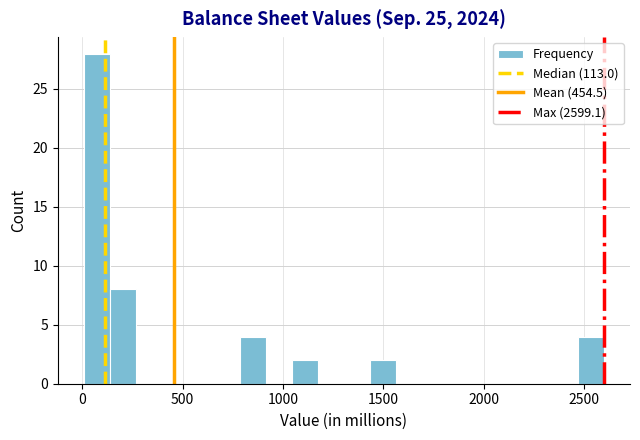

Around what value on the x-axis is the tallest bar? Give the approximate position of its centre, as read against the axis.

50